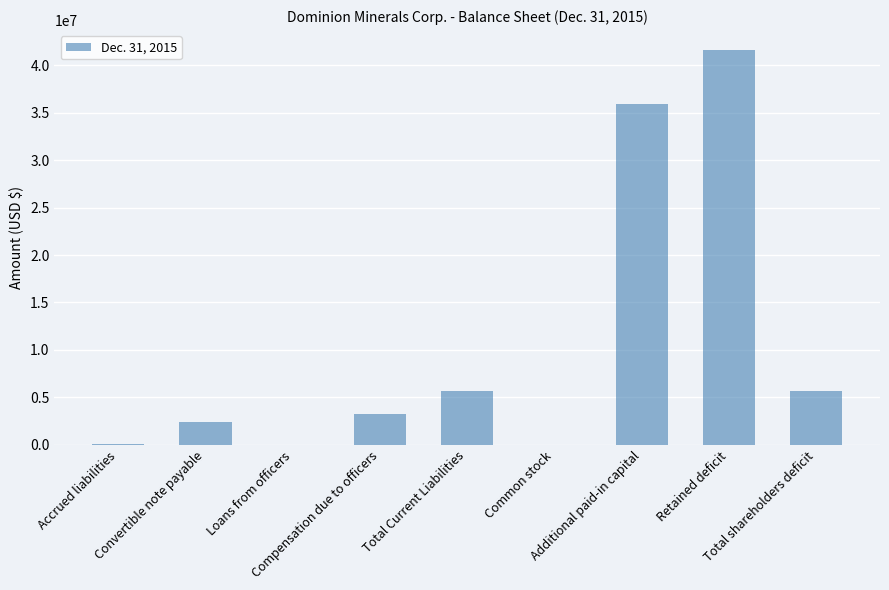

Between Loans from officers and Total shareholders deficit, which is larger?

Total shareholders deficit